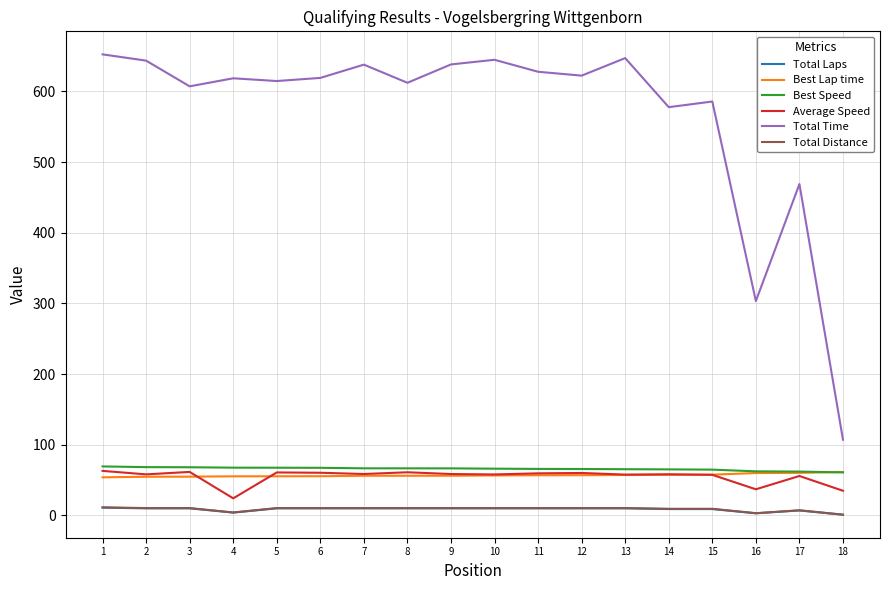

Which series has the widest spread of values?

Total Time